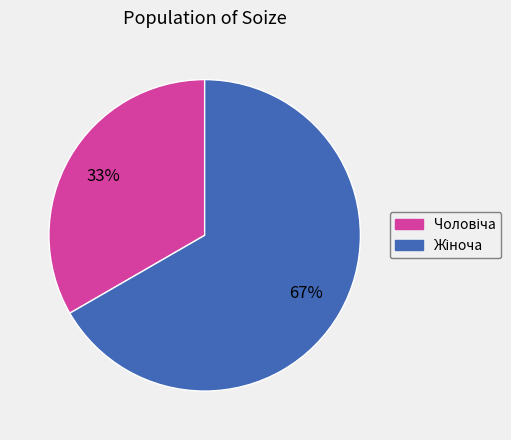

Does any single category account for the majority?

Yes